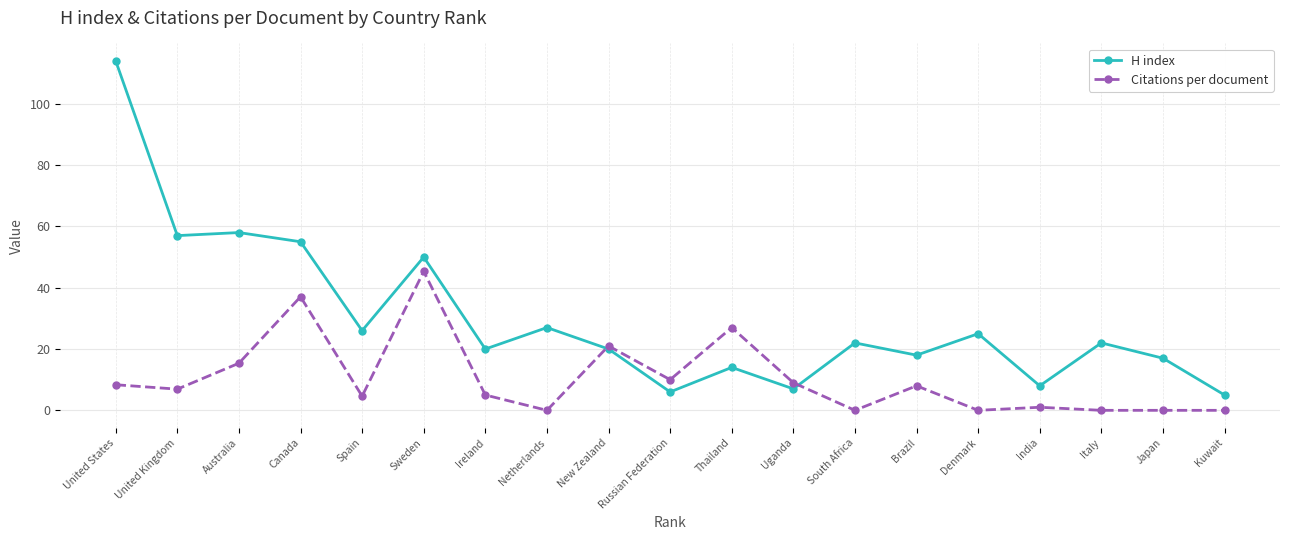

True or false: Citations per document has a value of 9.0 at Uganda.

True